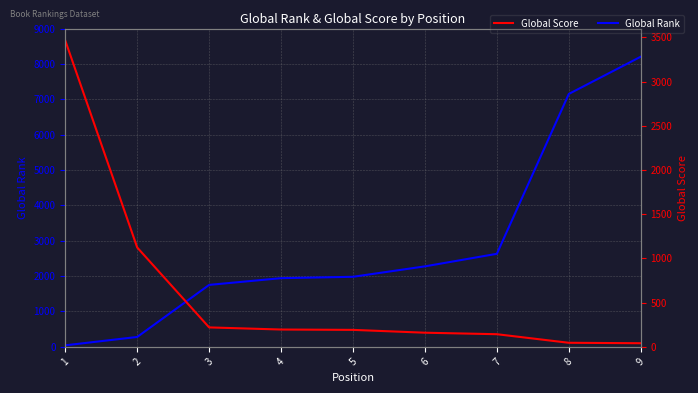

True or false: Global Rank and Global Score intersect in this chart.

True